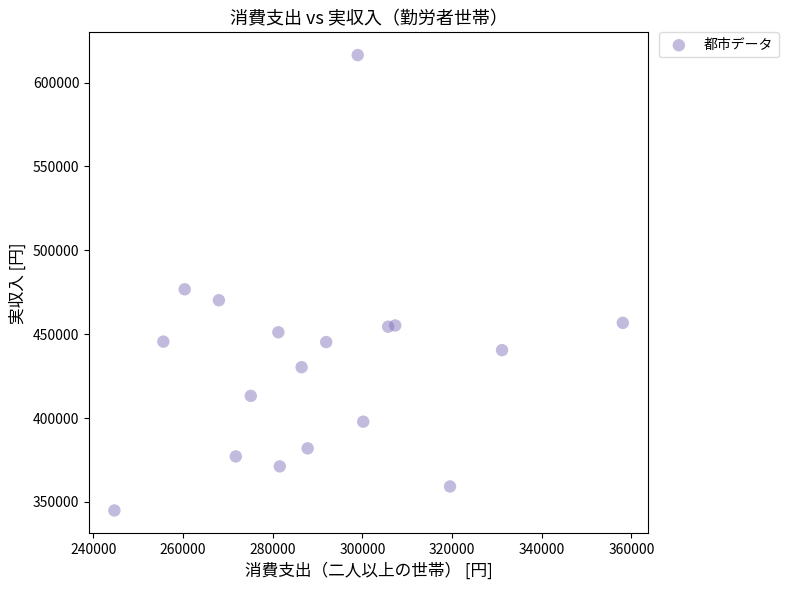

What is the range of Y values (max minus min)?

271473